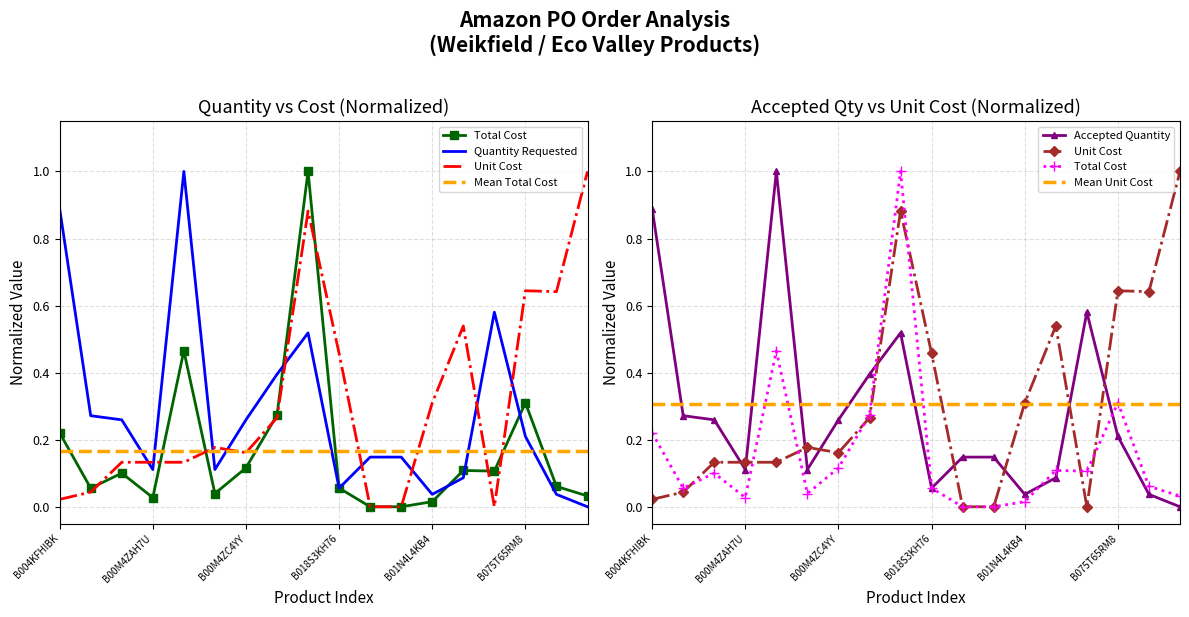

Rank the categories by Quantity Requested value from lowest to highest.

B0BPBWM2L7, B01N4L4KB4, B09G94CVYG, B018S3KH76, B074N9WX4J, B00M4ZAH7U, B00M4ZBPZ8, B018S3KJW4, B018S3KK0U, B075T65RM8, B00M4ZABEE, B00M4ZC4YY, B00LK2L19Q, B017LI28LC, B018S3KGWW, B075335G7V, B004KFHIBK, B00M4ZAJI2